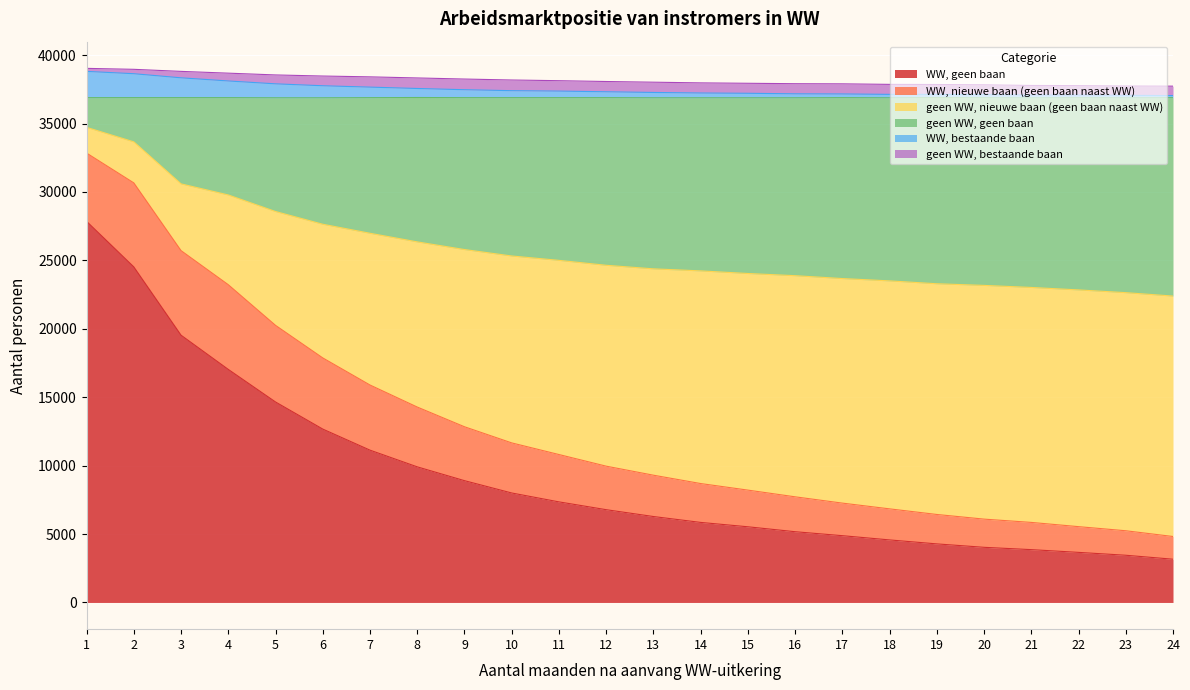

What is the lowest value of the WW, geen baan series?

3160